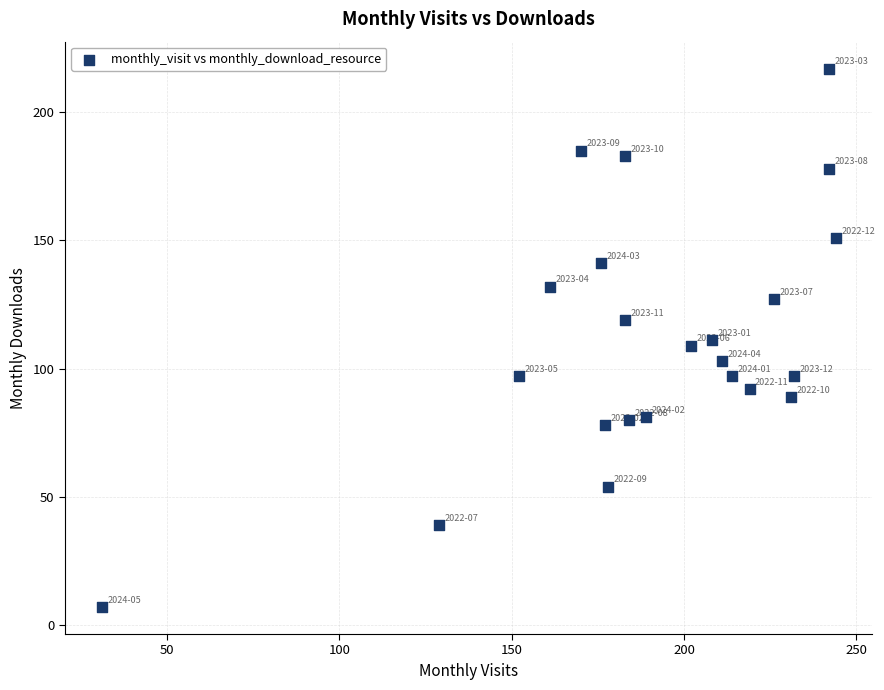

What is the range of X values (max minus min)?

213